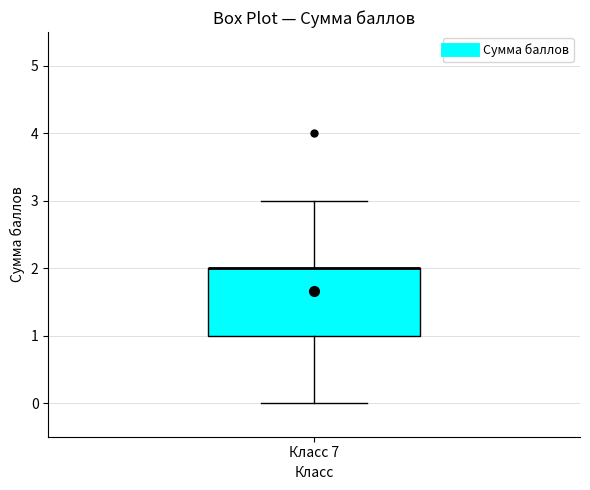

Where is the upper edge of the box for Класс 7 on the y-axis? The values are not printed on the chart, so give them approximately, as read against the axis.

2